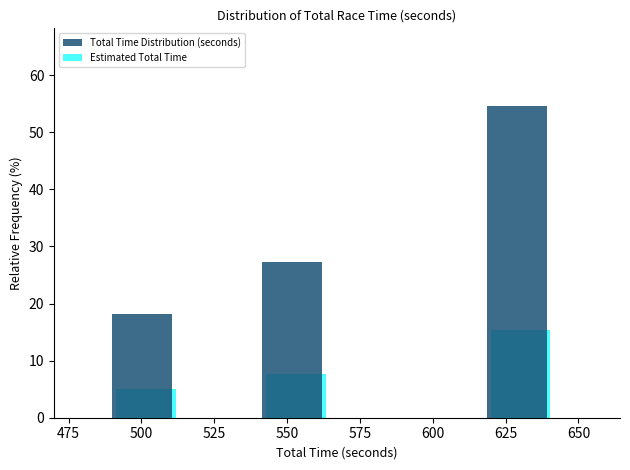

At which label does Total Time Distribution (seconds) reach its peak?

625